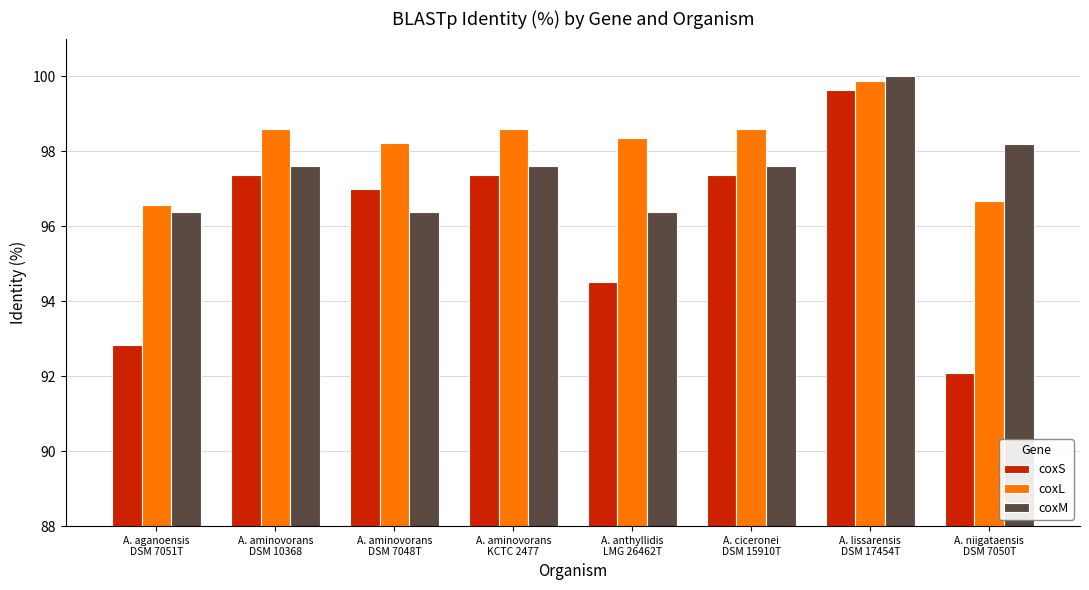

How many bars are there in total?

24